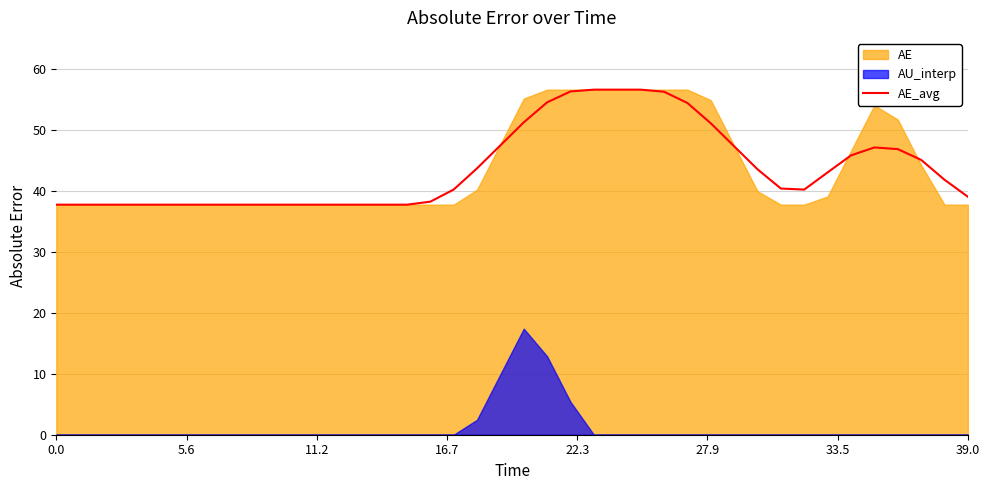

What is the highest value of the AE_avg series?

56.6